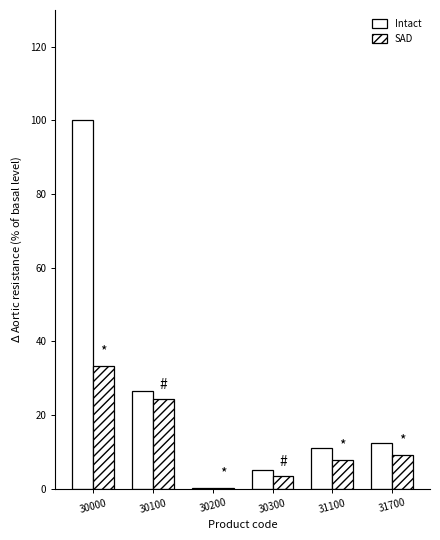

How many groups of bars are there?

6